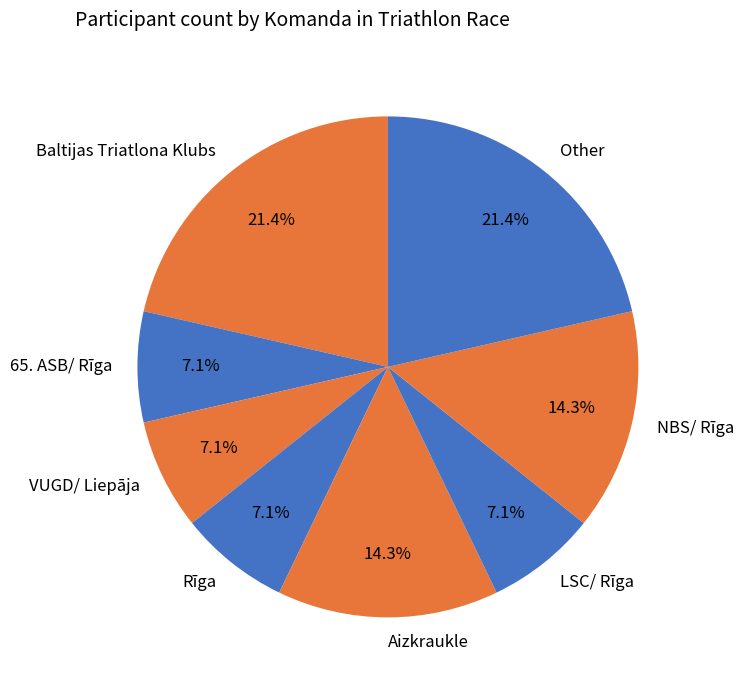

The Other slice represents 13% of the pie. True or false?

False